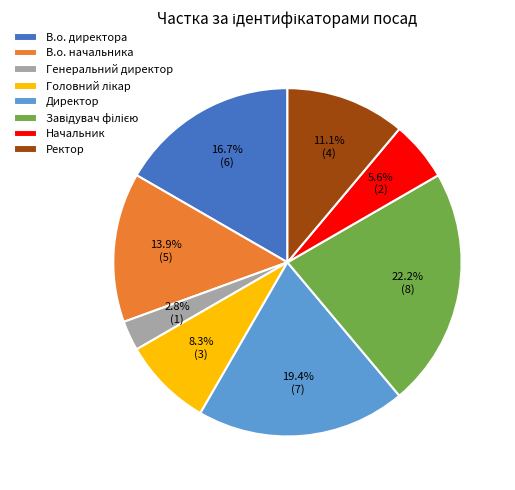

Is there a majority slice in this chart?

No